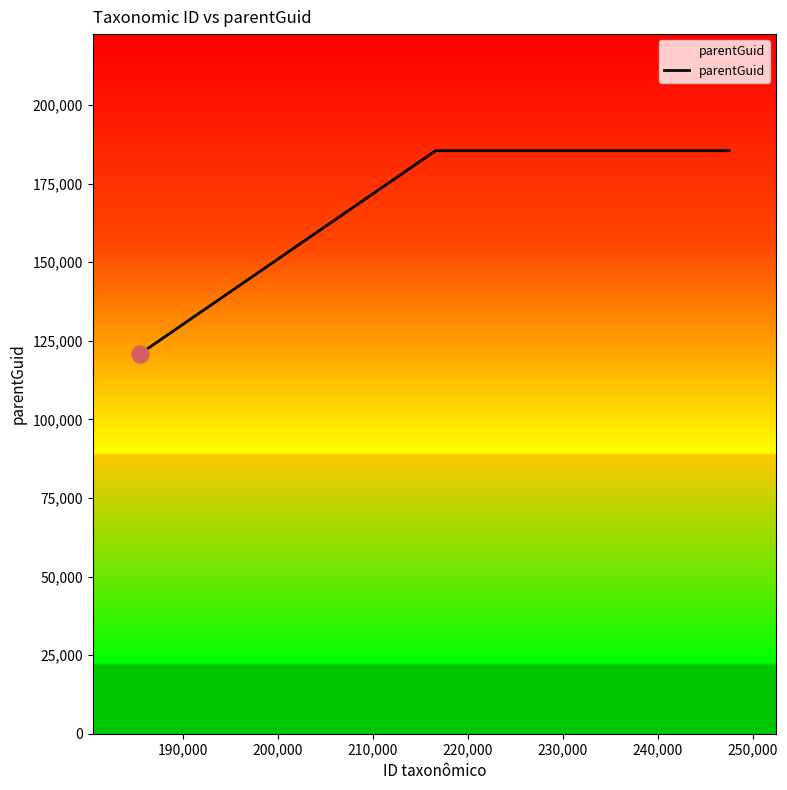

What is the difference between the maximum and minimum values?

64610